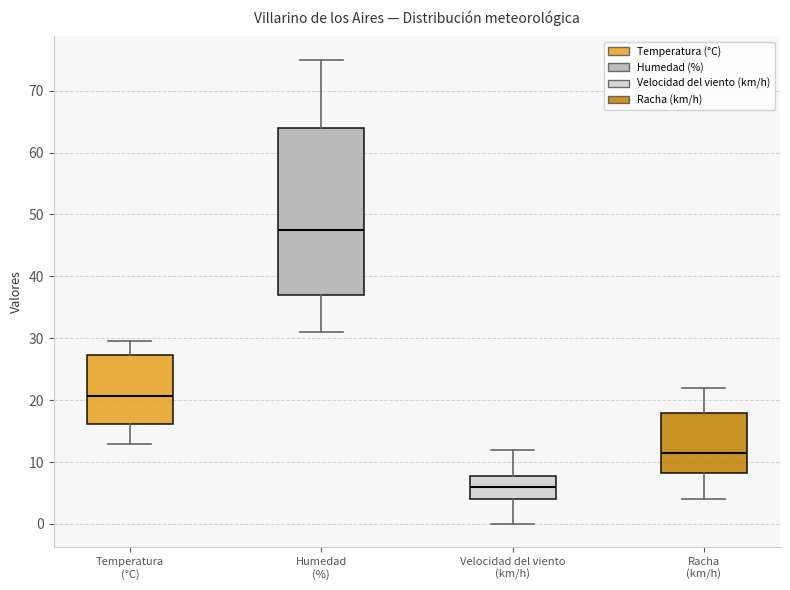

Which box has the highest median line?

Humedad (%)